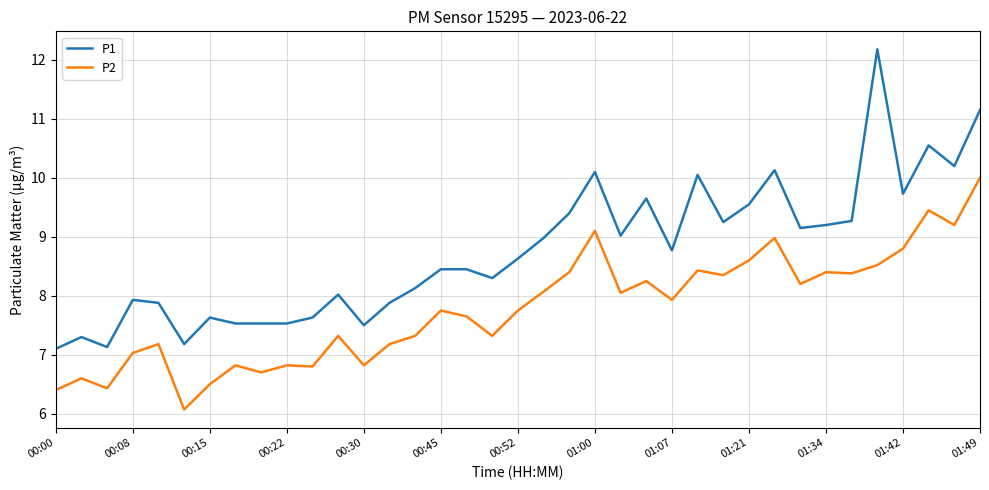

What is the difference between the maximum and minimum values in the P1 series?

5.1